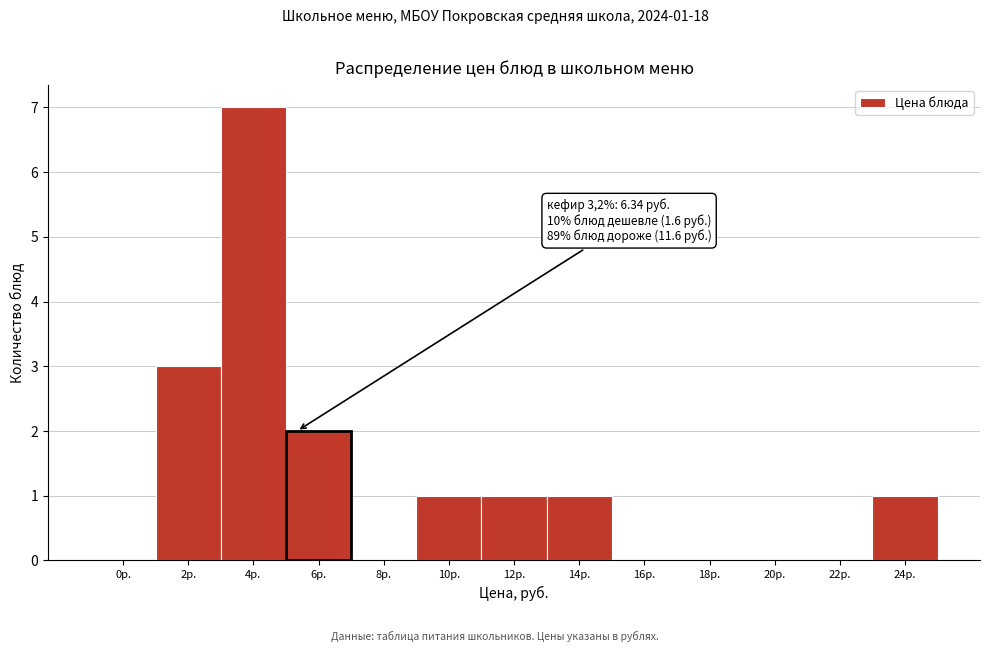

Reading left to right, what are all the values shown in this chart?

0р.=0	2р.=3	4р.=7	6р.=2	8р.=0	10р.=1	12р.=1	14р.=1	16р.=0	18р.=0	20р.=0	22р.=0	24р.=1